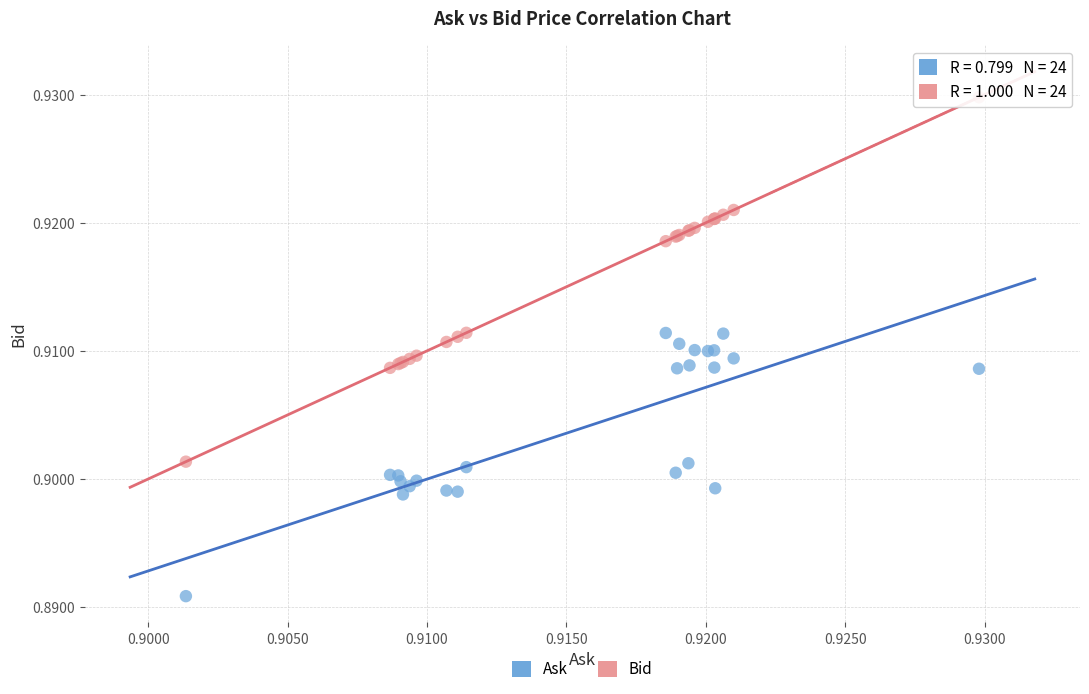

Which series reaches the maximum Y coordinate?

Bid